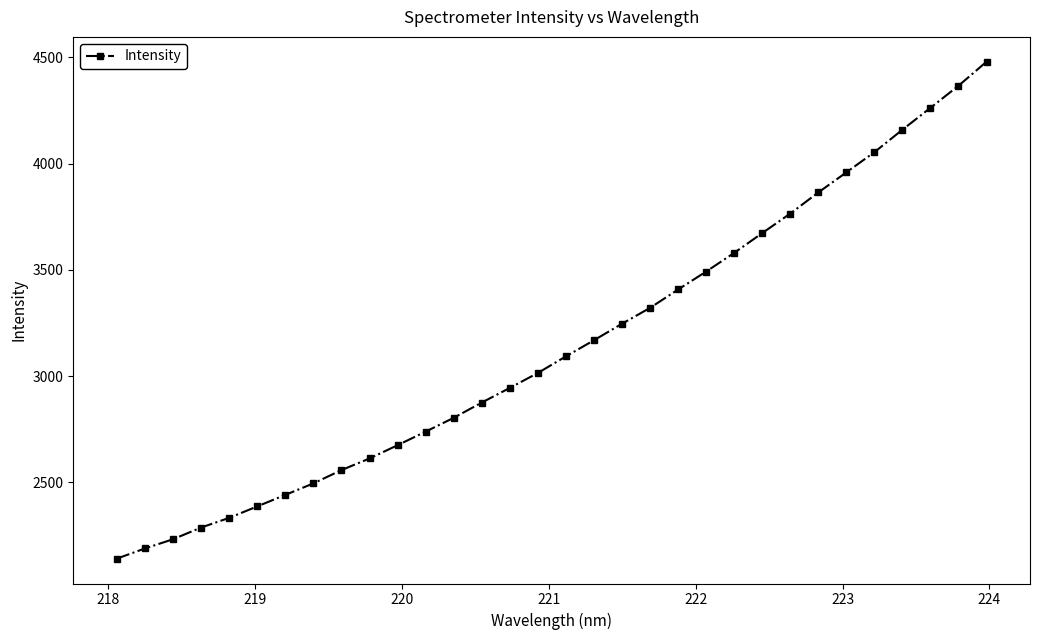

What is the sum of all values?

100610.3